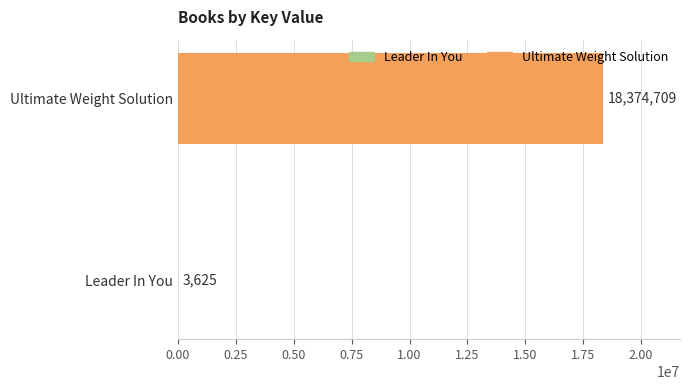

What is the maximum value shown in the chart?

18374709